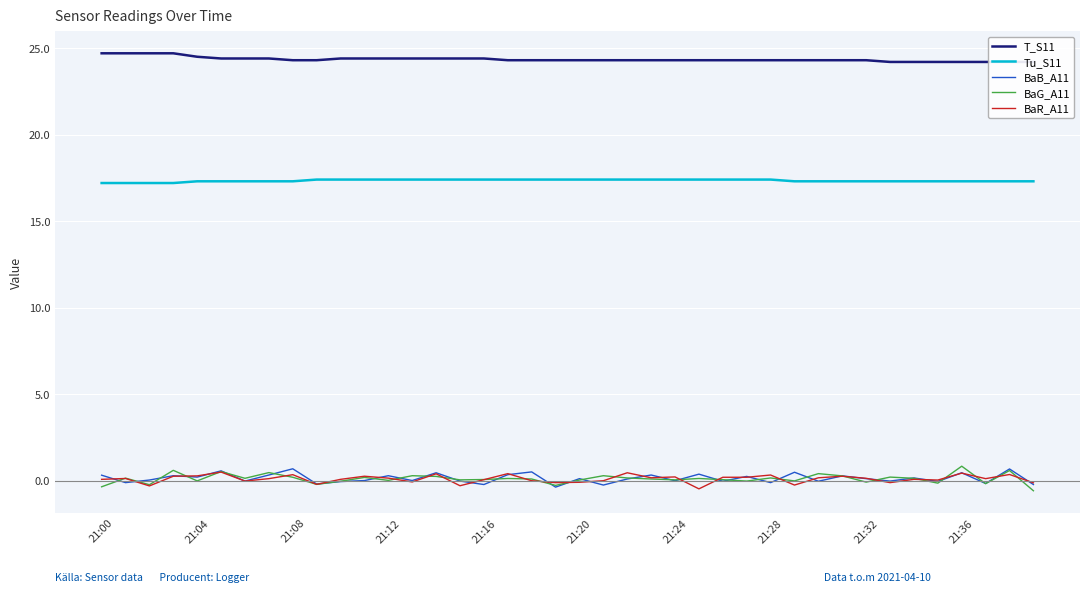

True or false: BaB_A11 and Tu_S11 cross at least once.

False